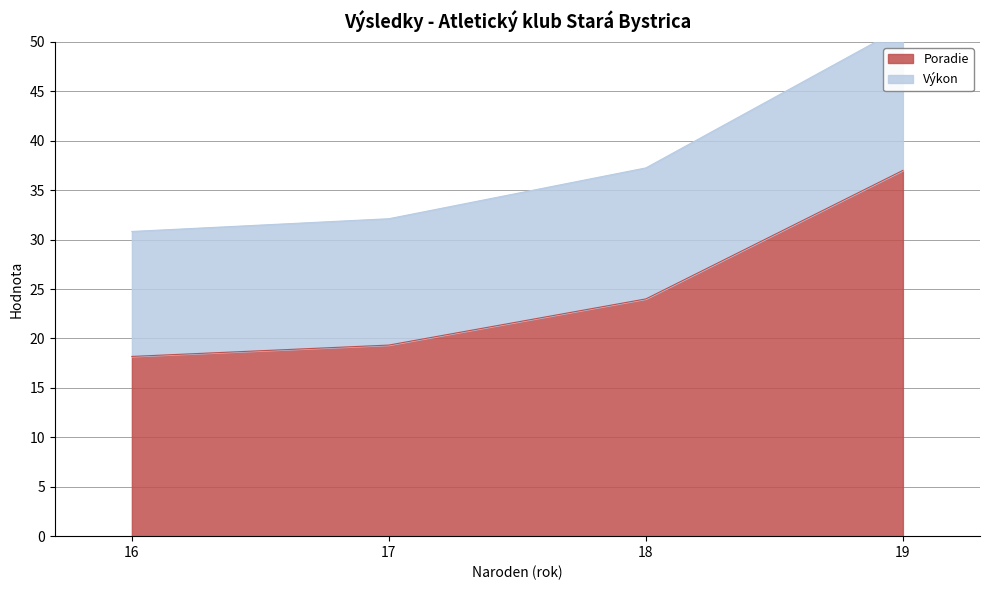

Which series has the largest total across all categories?

Poradie